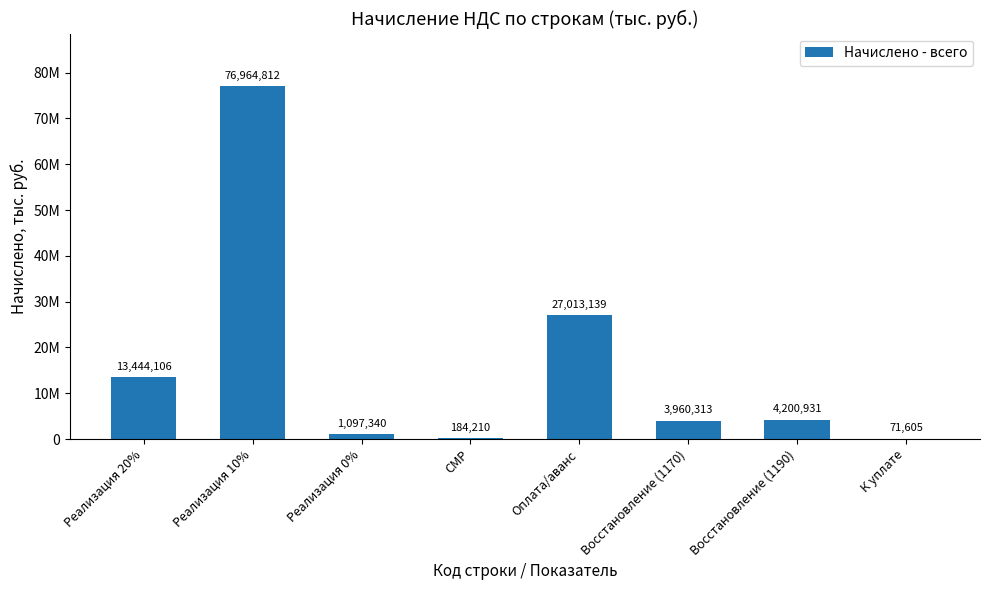

Rank the categories by value from lowest to highest.

К уплате, СМР, Реализация 0%, Восстановление (1170), Восстановление (1190), Реализация 20%, Оплата/аванс, Реализация 10%